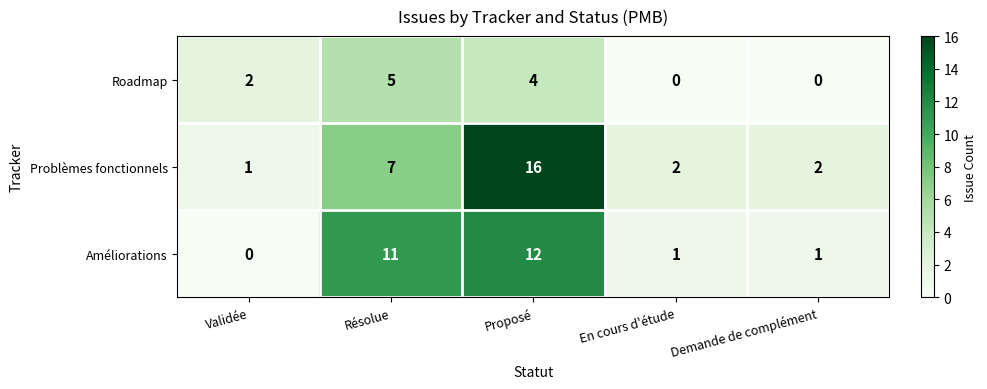

True or false: Roadmap has a value of -2 at Demande de complément.

False